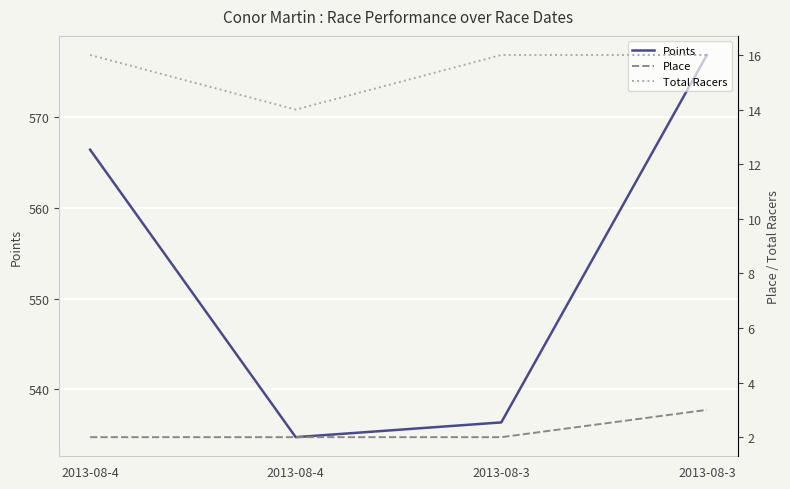

What is the value of the Points point at the 3rd from the left?

536.3